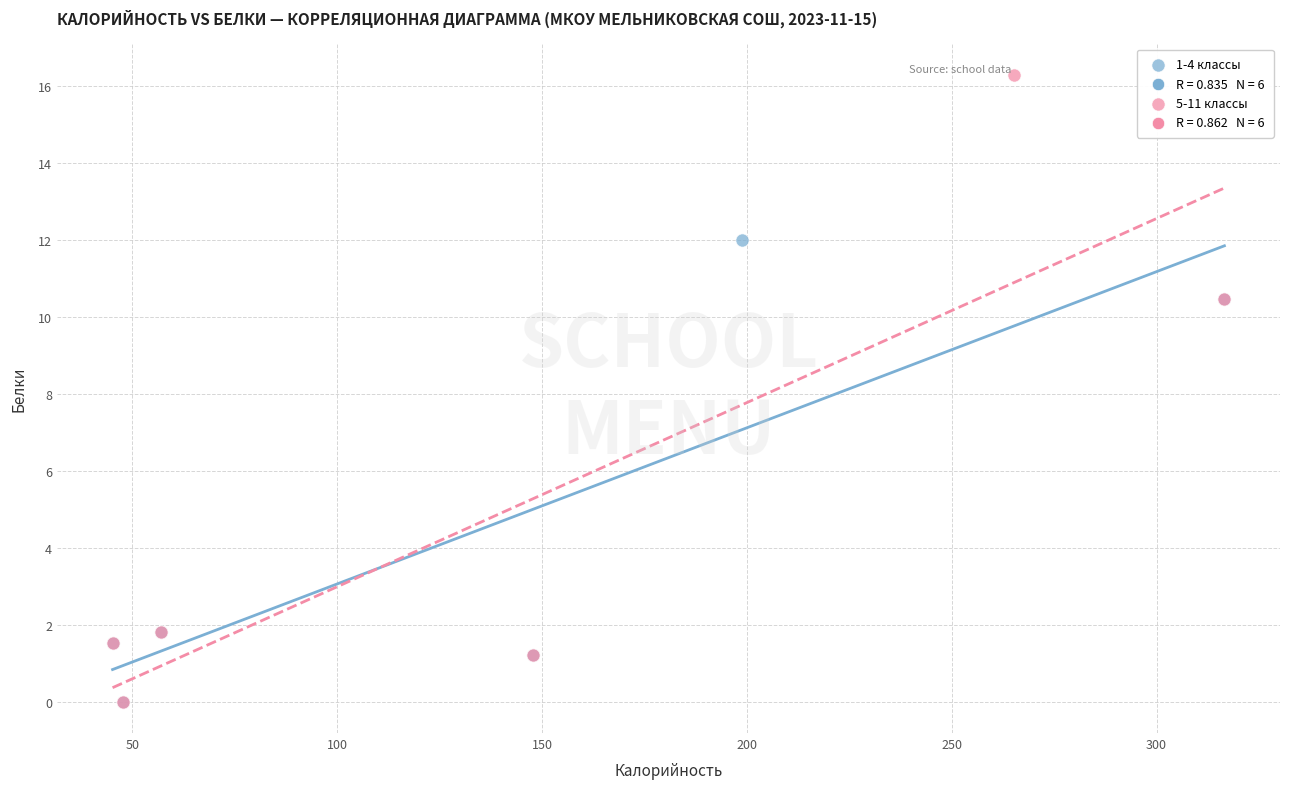

Which series has the largest Y range (max minus min)?

5-11 классы